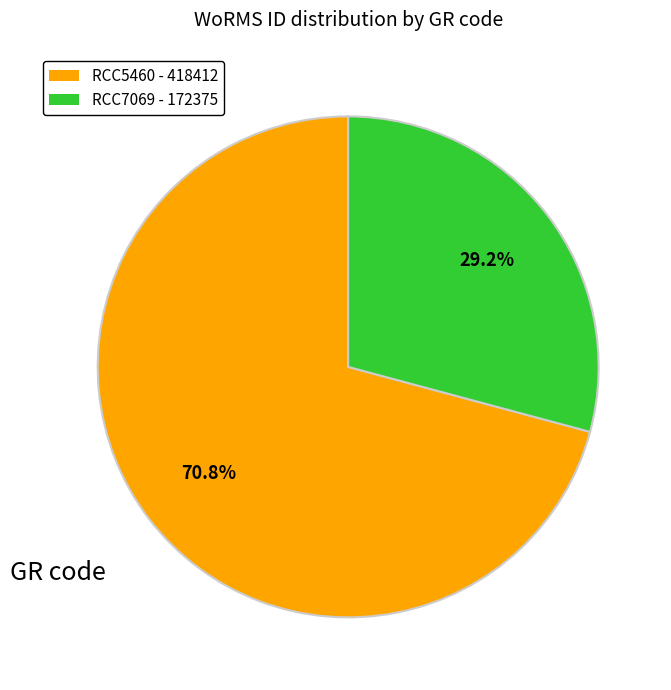

To the nearest percent, what is the average slice percentage?

50%